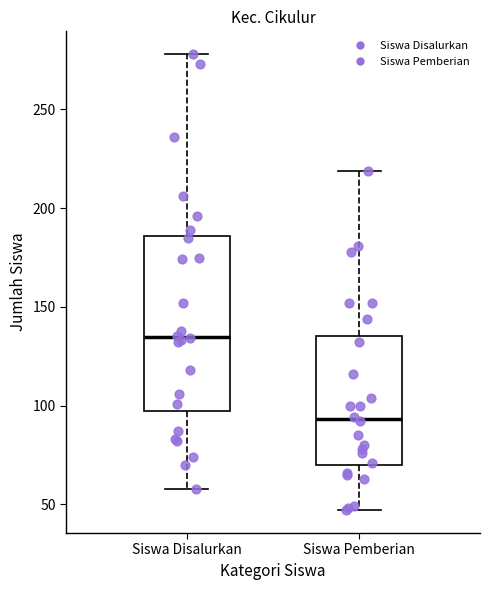

Reading left to right, transcribe this box plot: for each box, give where its median line is, the range the box spans, and where its two whiskers end, as read against the y-axis. The values are not printed on the chart, so give them approximately, as read against the axis.

Siswa Disalurkan: median 135, box 100 to 185, whiskers 60 to 280
Siswa Pemberian: median 95, box 70 to 135, whiskers 45 to 220